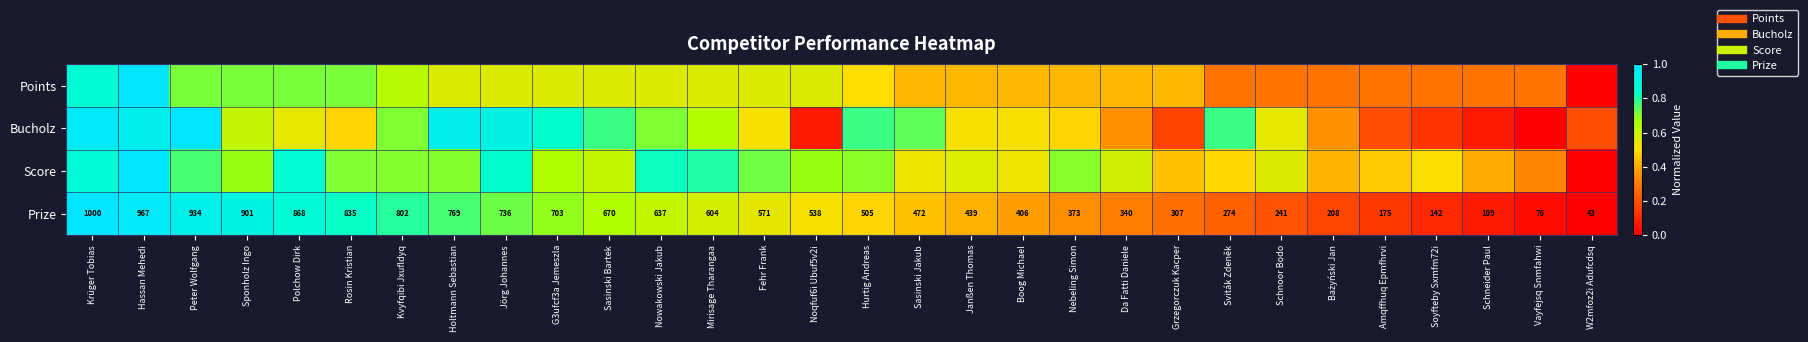

What is the approximate value of Points at Soyfteby Sxmfm72i?

0.3